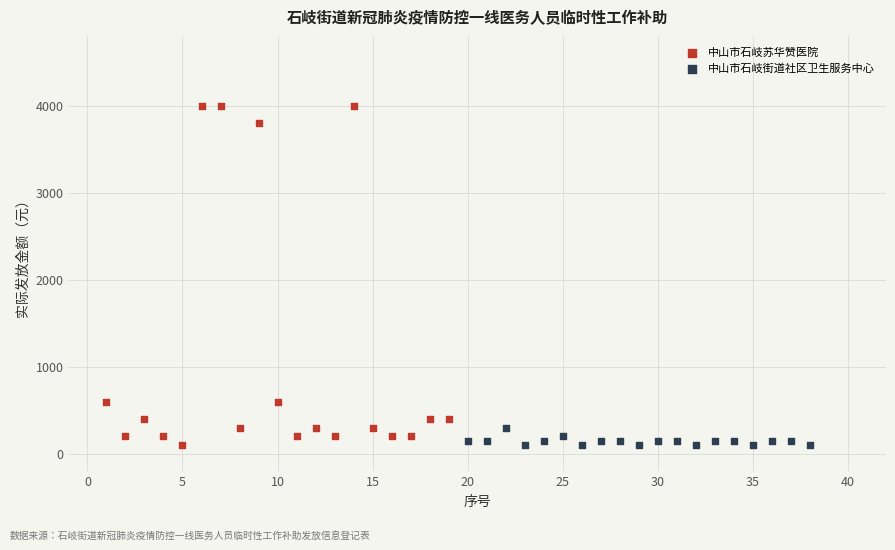

Which series reaches the maximum Y coordinate?

中山市石岐苏华赞医院